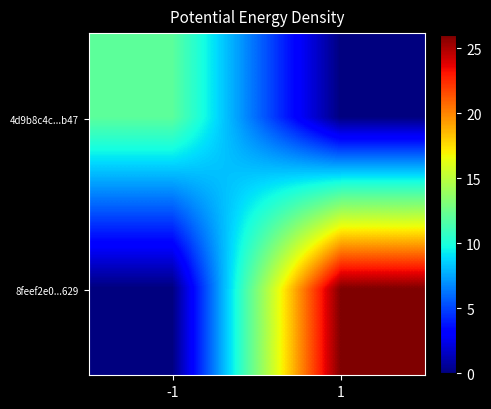

Which series has the widest spread of values?

8feef2e0...629